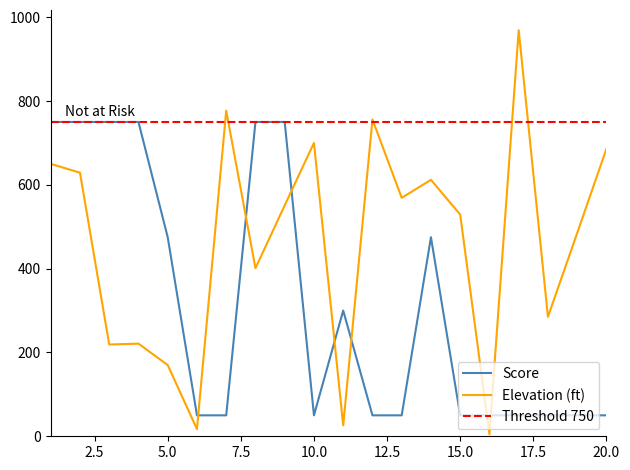

What is the value of the score point at the 18th from the left?

50